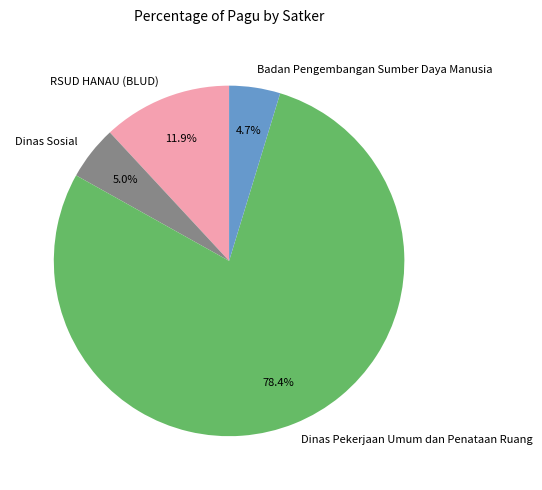

Which category has the biggest portion of the pie?

Dinas Pekerjaan Umum dan Penataan Ruang